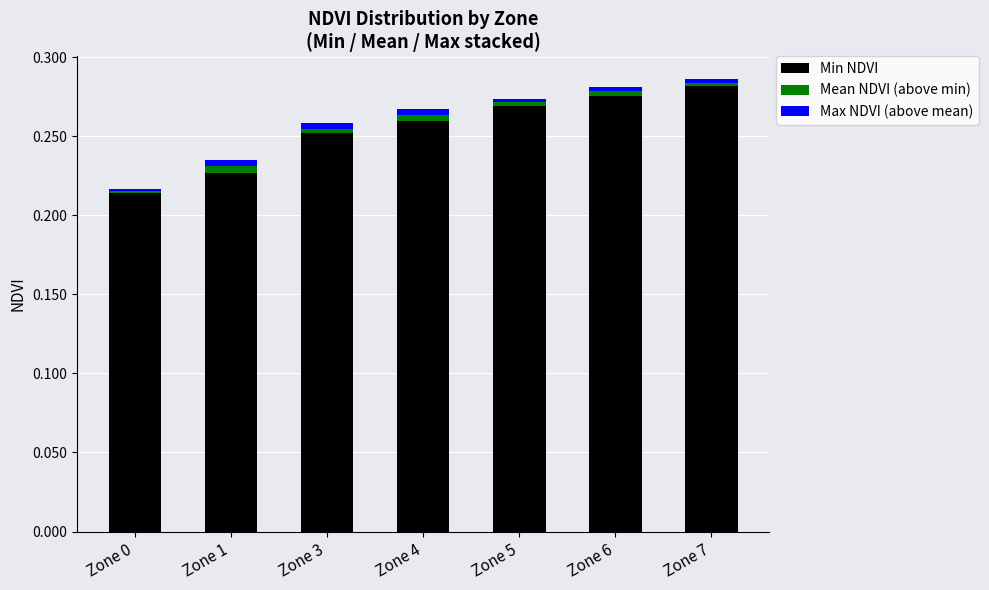

Which category has the highest value in the Min NDVI series?

Zone 7